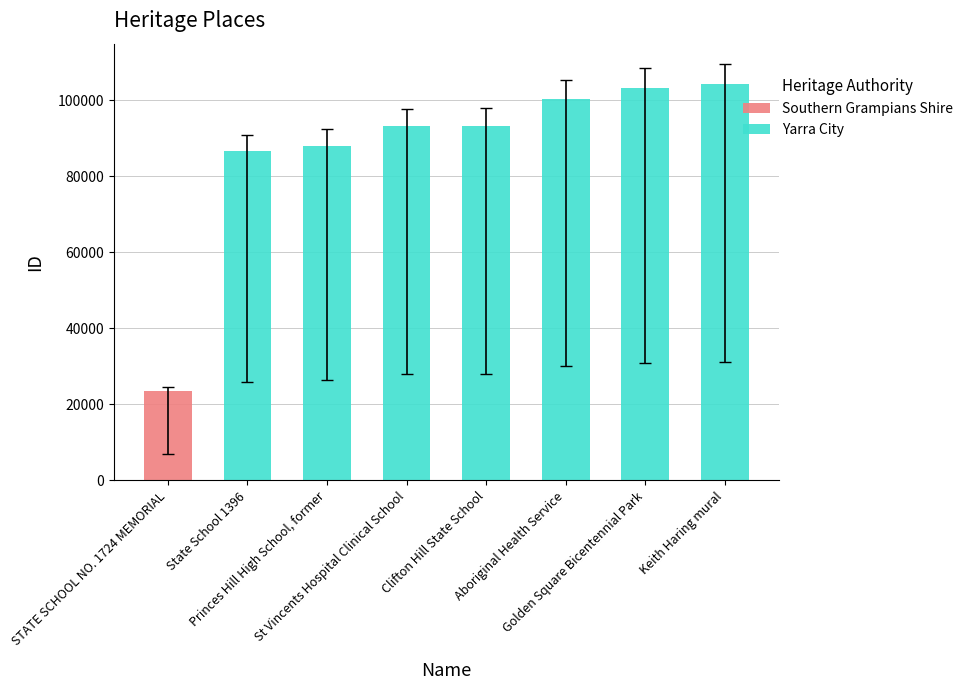

What is the difference between the maximum and minimum values in the Yarra City series?

17576